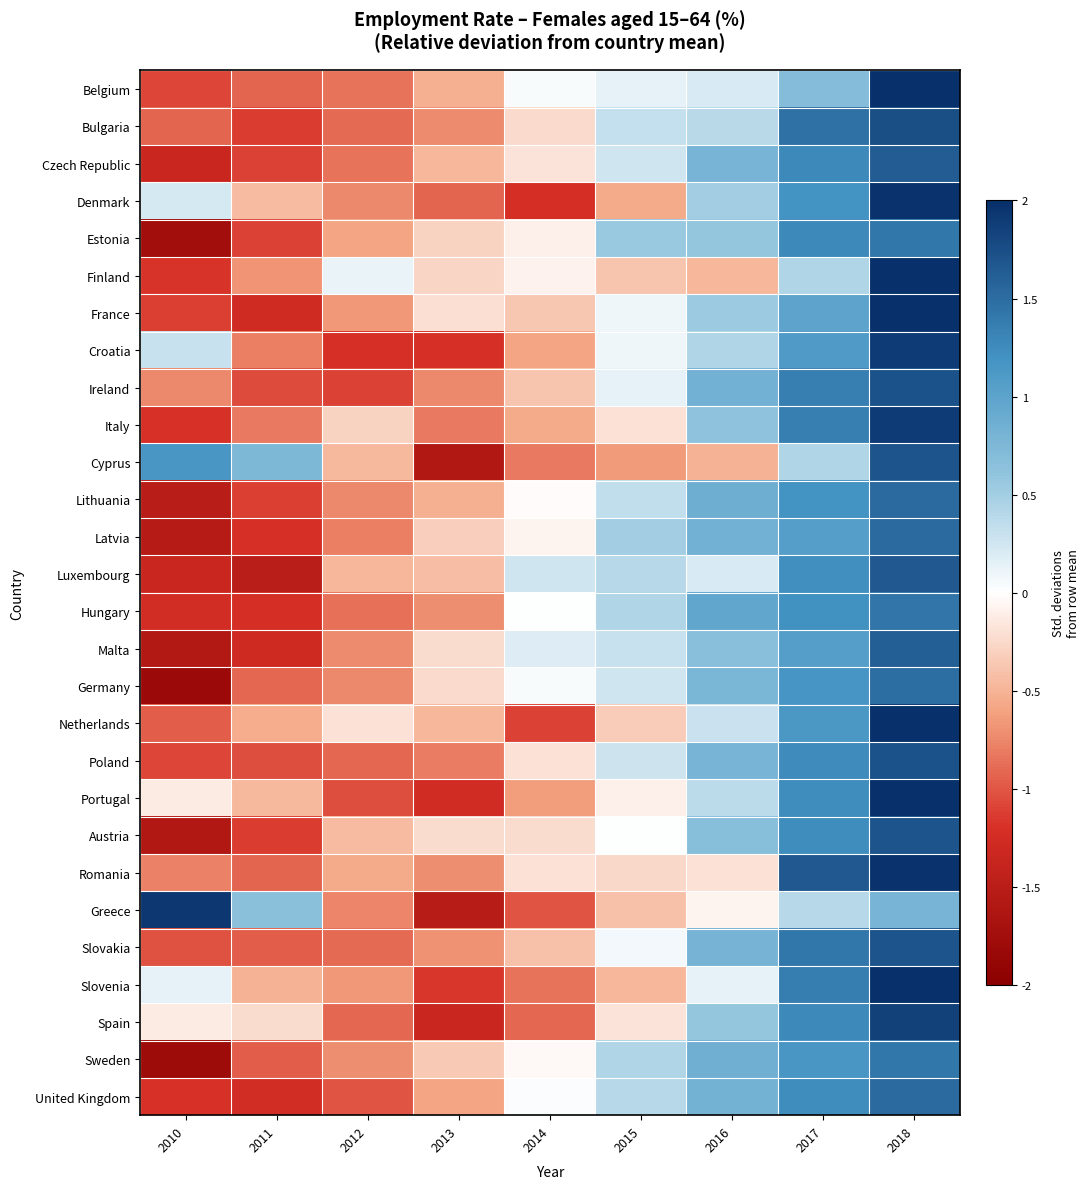

At which category is the sum across all series the highest?

2018